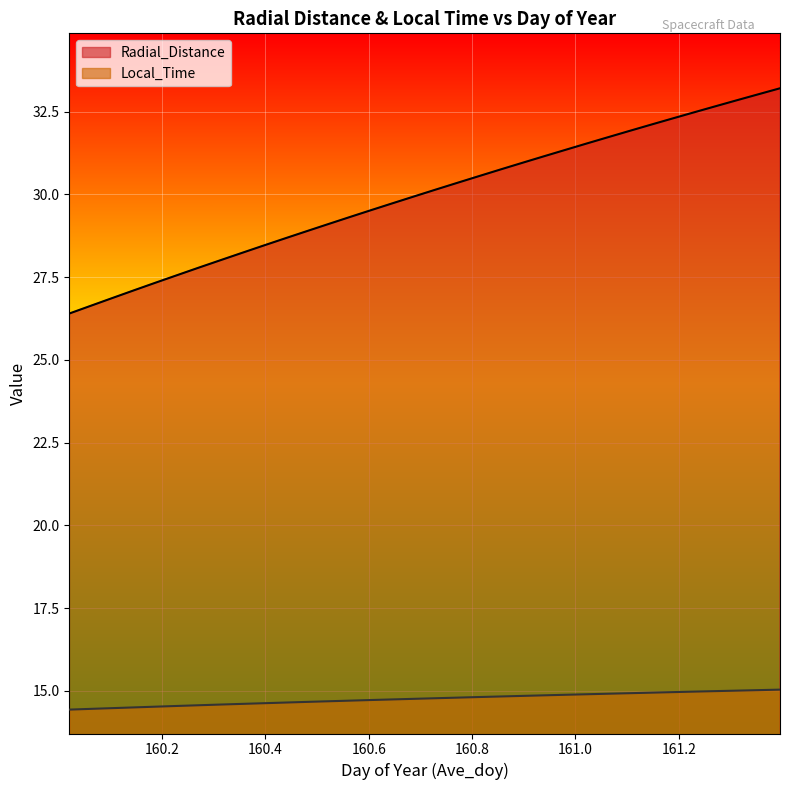

Count the number of data series in this chart.

2